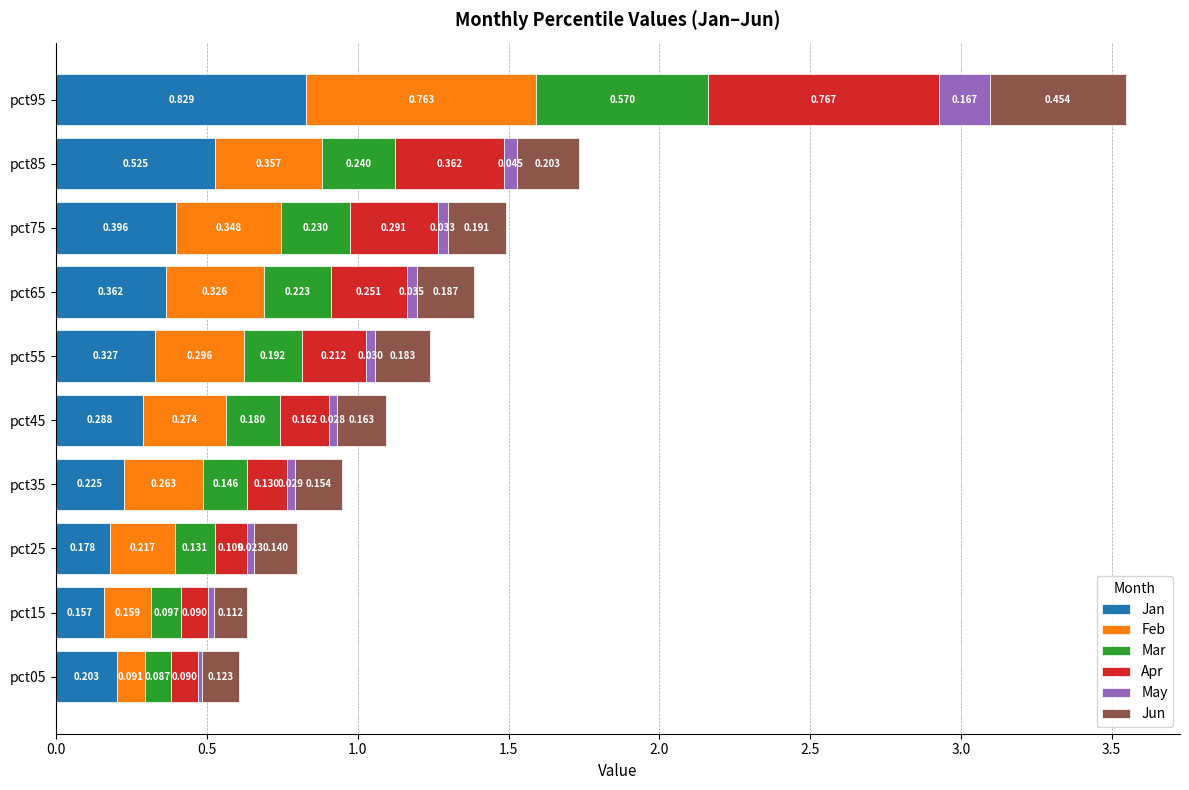

What is the value of the Feb bar at the 1st from the left?

0.1